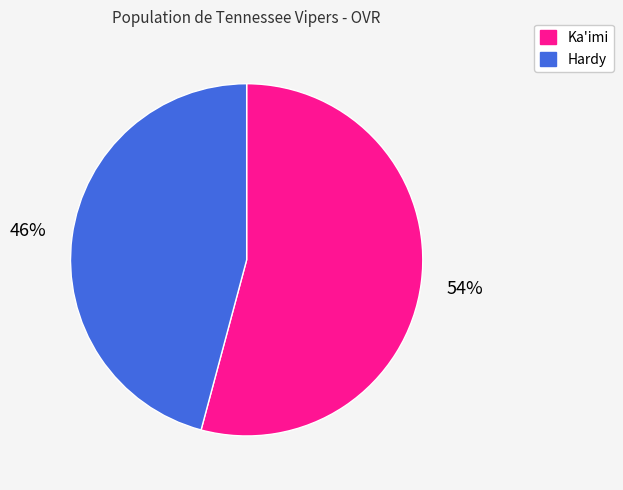

Approximately how many times larger is the value at Ka'imi compared to Hardy?

1.2